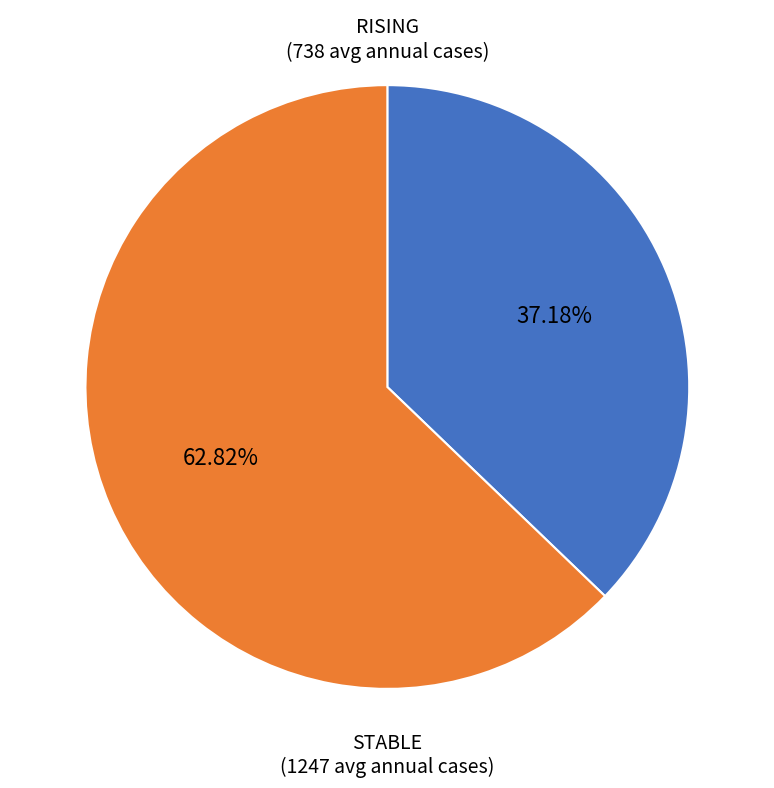

Count the number of slices in the pie.

2